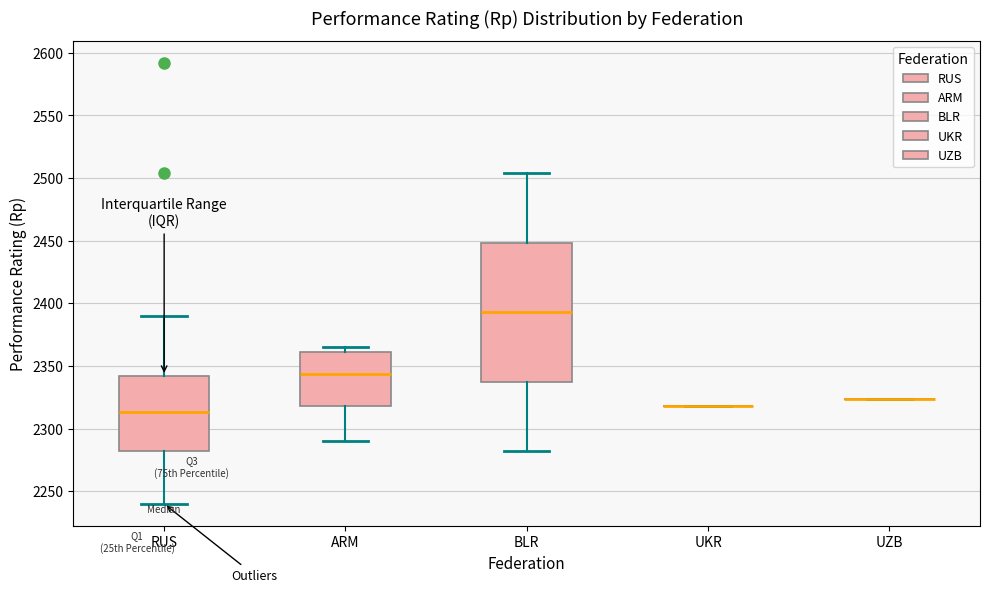

Reading left to right, read every box against the y-axis: the position of its median line, the range the box covers, and the ends of its whiskers. The values are not printed on the chart, so give them approximately, as read against the axis.

RUS: median 2315, box 2280 to 2340, whiskers 2240 to 2390
ARM: median 2345, box 2320 to 2360, whiskers 2290 to 2365
BLR: median 2395, box 2340 to 2450, whiskers 2280 to 2505
UKR: box collapsed to a line at 2320, whiskers 2320 to 2320
UZB: box collapsed to a line at 2325, whiskers 2325 to 2325